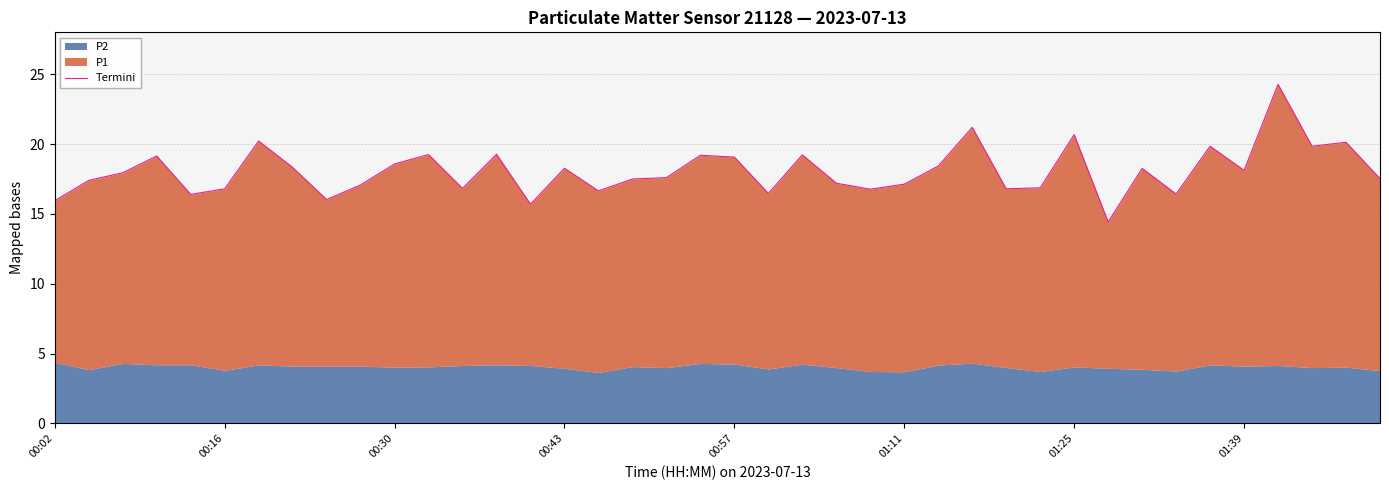

What is the ratio of the value at 34 to the value at 14?

1.3